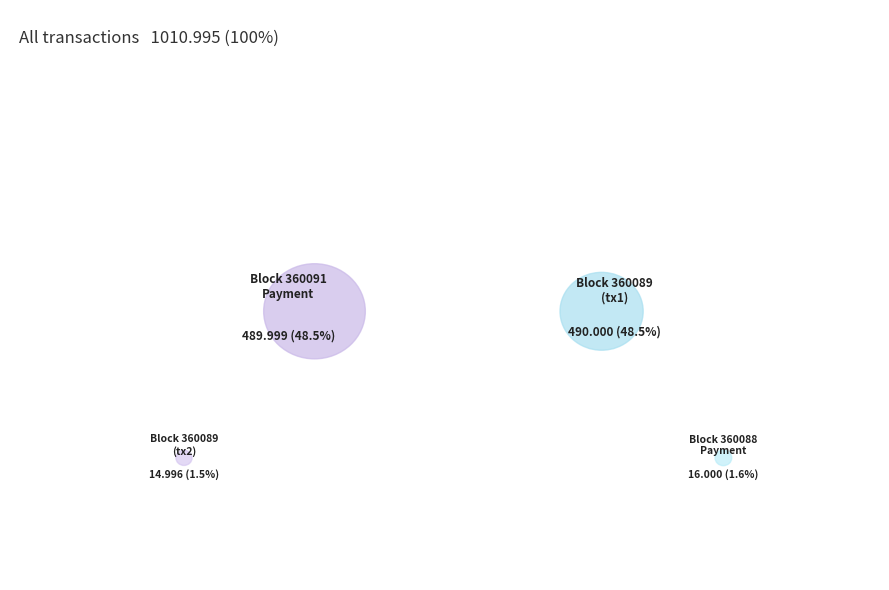

What percentage is the 360089_2 slice, to the nearest percent?

1%